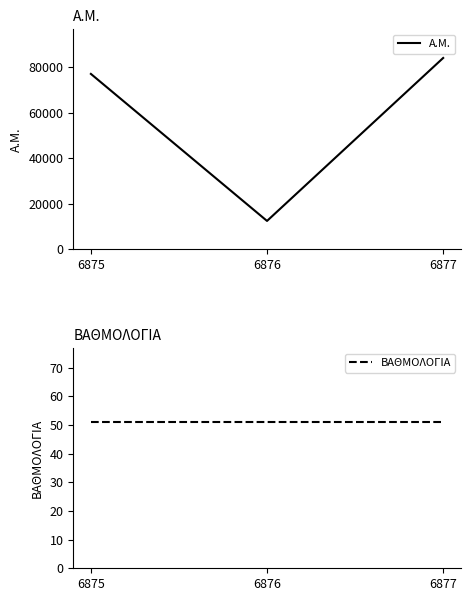

Reading left to right, list all the values displayed in this chart.

Α.Μ.: 6875=77039.0	6876=12453.0	6877=84038.0
ΒΑΘΜΟΛΟΓΙΑ: 6875=51.2	6876=51.2	6877=51.2